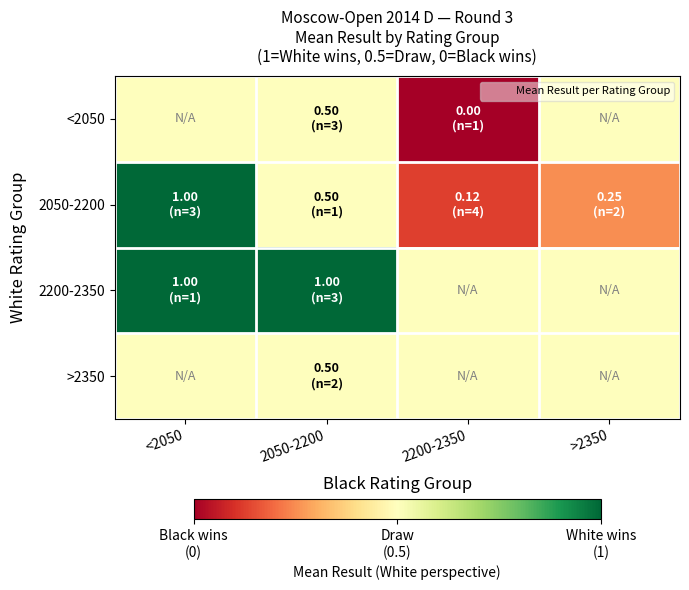

Reading right to left, what are all the values shown in this chart?

<2050: >2350=0.5	2200-2350=0.0	2050-2200=0.5	<2050=0.5
2050-2200: >2350=0.2	2200-2350=0.1	2050-2200=0.5	<2050=1.0
2200-2350: >2350=0.5	2200-2350=0.5	2050-2200=1.0	<2050=1.0
>2350: >2350=0.5	2200-2350=0.5	2050-2200=0.5	<2050=0.5